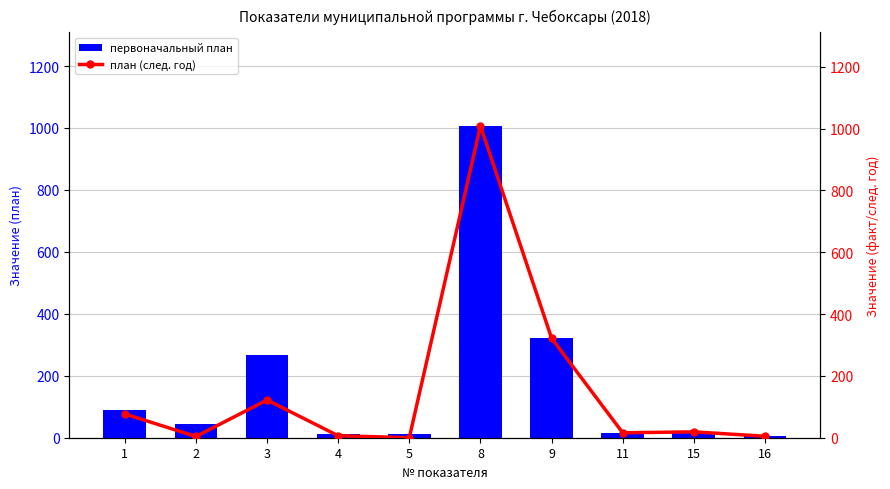

What is the sum of the первоначальный план values at 8 and 3?

1273.8